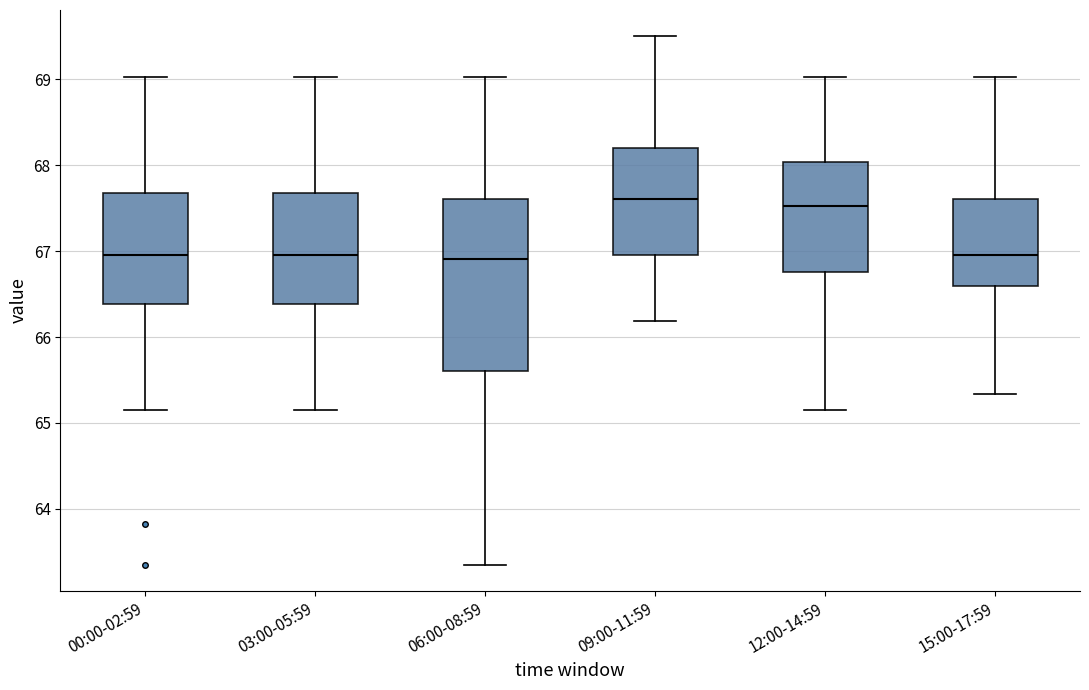

Reading left to right, read every box against the y-axis: the position of its median line, the range the box covers, and the ends of its whiskers. The values are not printed on the chart, so give them approximately, as read against the axis.

00:00-02:59: median 67.0, box 66.4 to 67.7, whiskers 65.2 to 69.0
03:00-05:59: median 67.0, box 66.4 to 67.7, whiskers 65.2 to 69.0
06:00-08:59: median 66.9, box 65.6 to 67.6, whiskers 63.4 to 69.0
09:00-11:59: median 67.6, box 67.0 to 68.2, whiskers 66.2 to 69.5
12:00-14:59: median 67.5, box 66.8 to 68.0, whiskers 65.2 to 69.0
15:00-17:59: median 67.0, box 66.6 to 67.6, whiskers 65.3 to 69.0